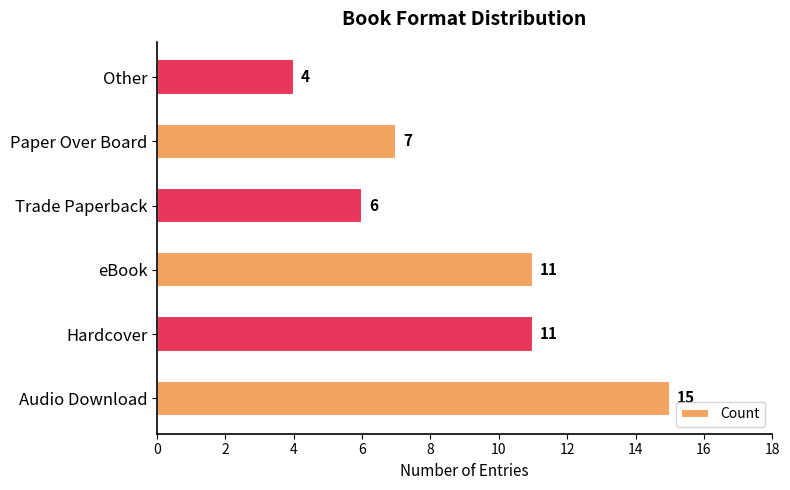

How many values are below 11?

3